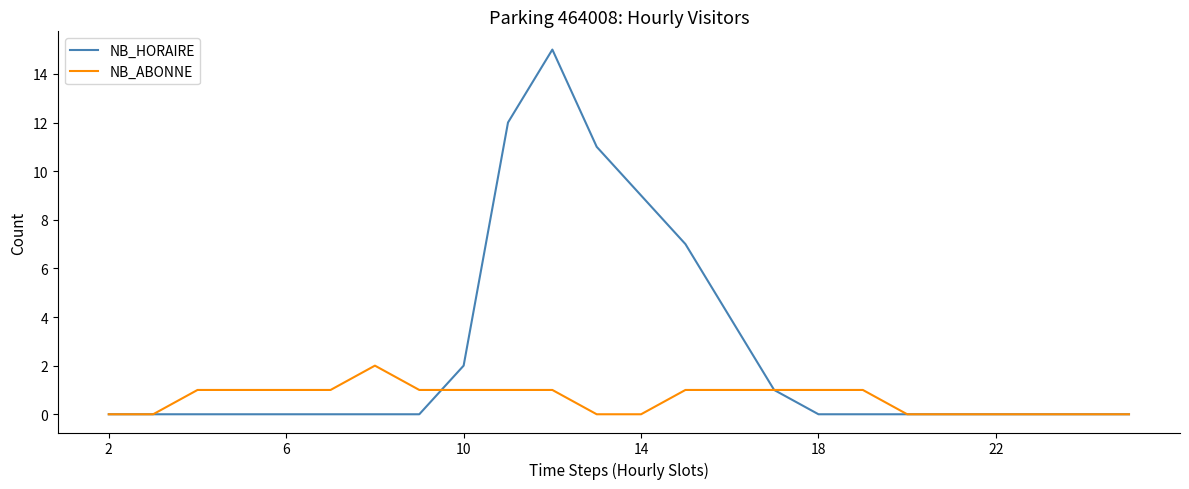

Which series has the largest total across all categories?

NB_HORAIRE